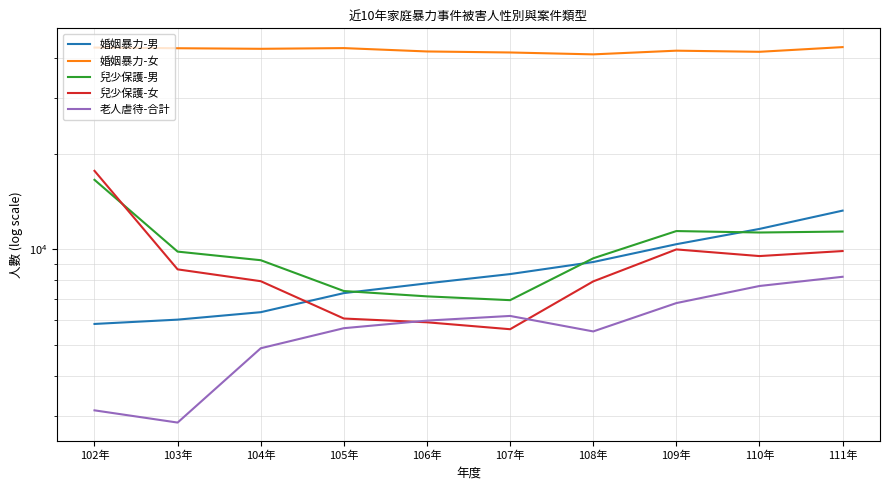

What is the label of the 9th point from the right?

103年